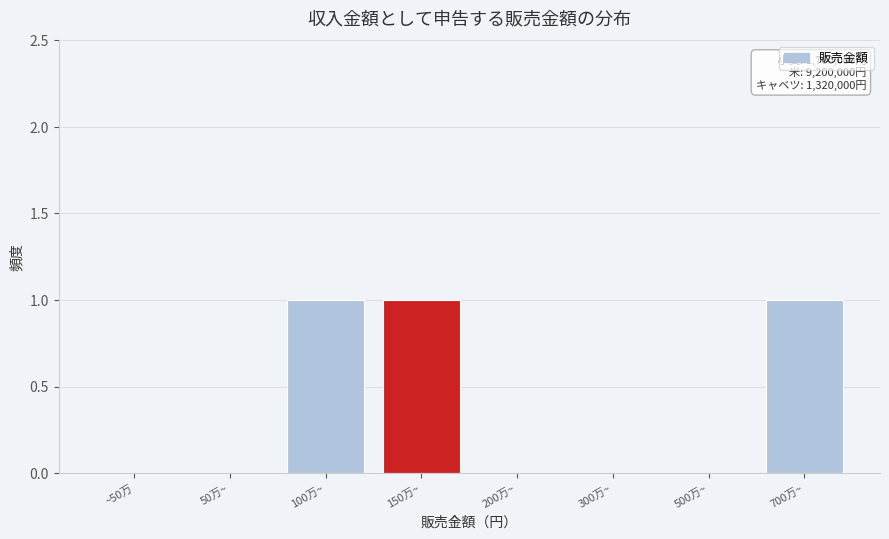

Reading left to right, extract all data points from this chart.

~50万=0	50万~=0	100万~=1	150万~=1	200万~=0	300万~=0	500万~=0	700万~=1